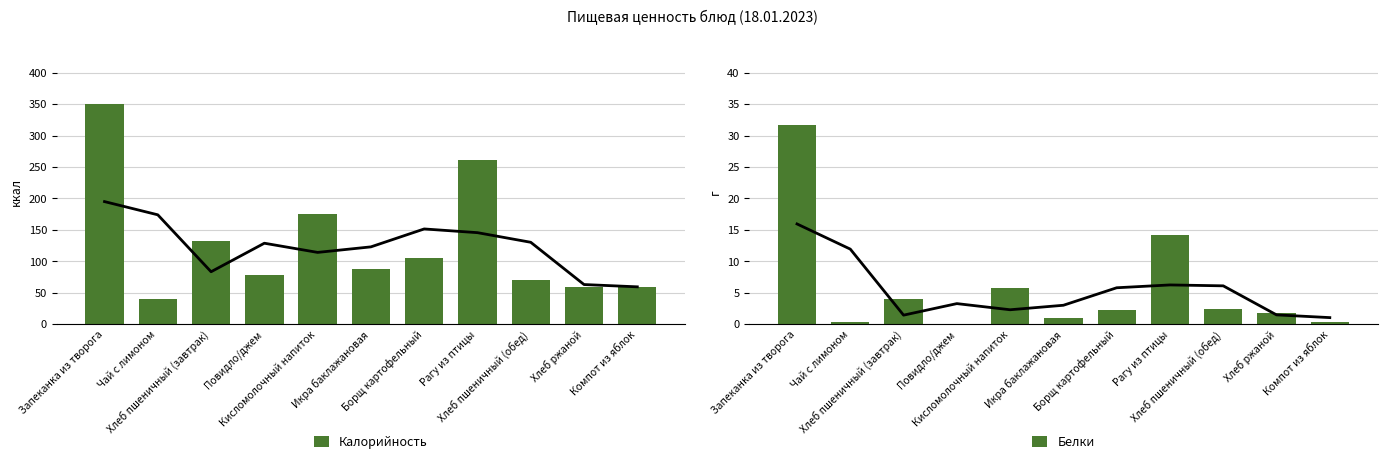

How many data points in Белки are above 2?

6